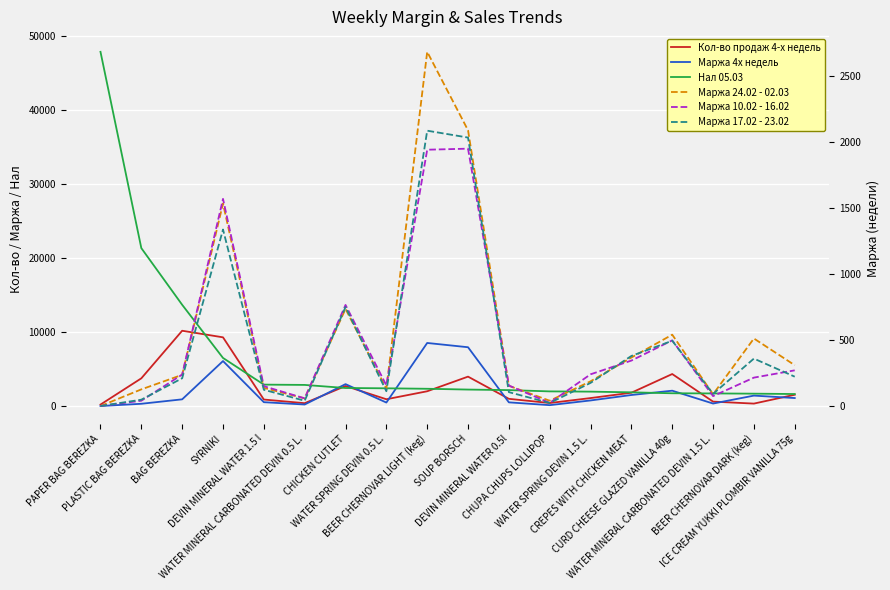

The Маржа 24.02 - 02.03 series shows 42.0 at CHUPA CHUPS LOLLIPOP. True or false?

True